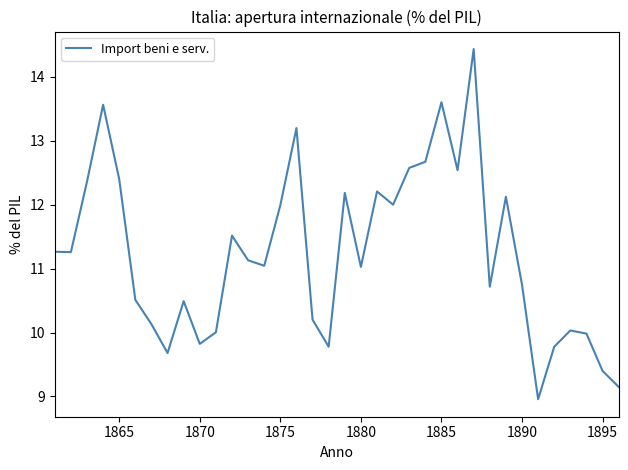

What is the smallest value displayed?

9.0